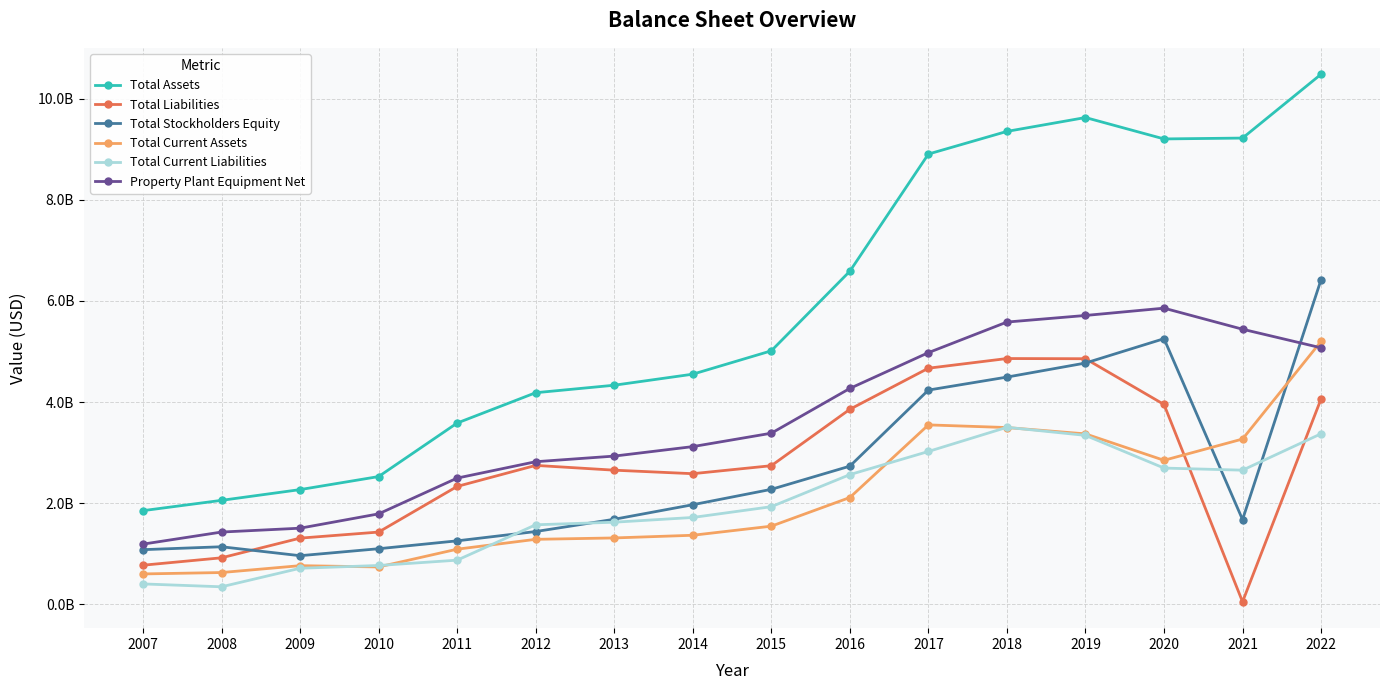

What is the value of the Total Current Assets point at the 9th from the left?

1544098421